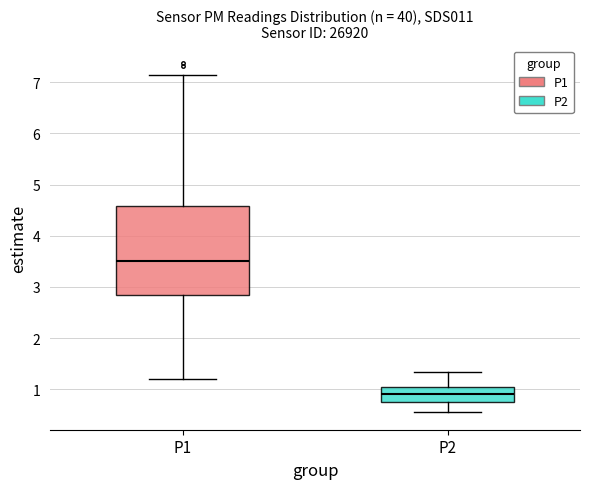

Comparing the boxes themselves (not the whiskers), which one is the tallest?

P1